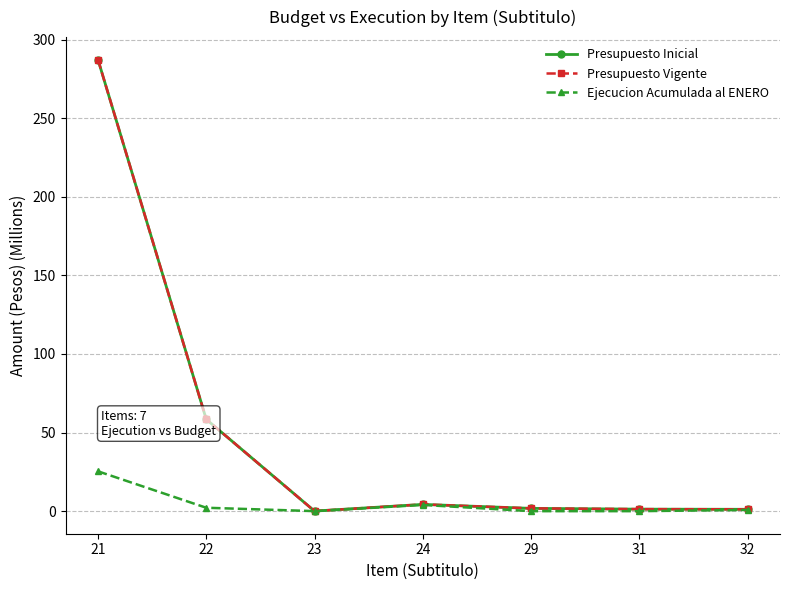

What is the sum of all Presupuesto Inicial values?

354.2